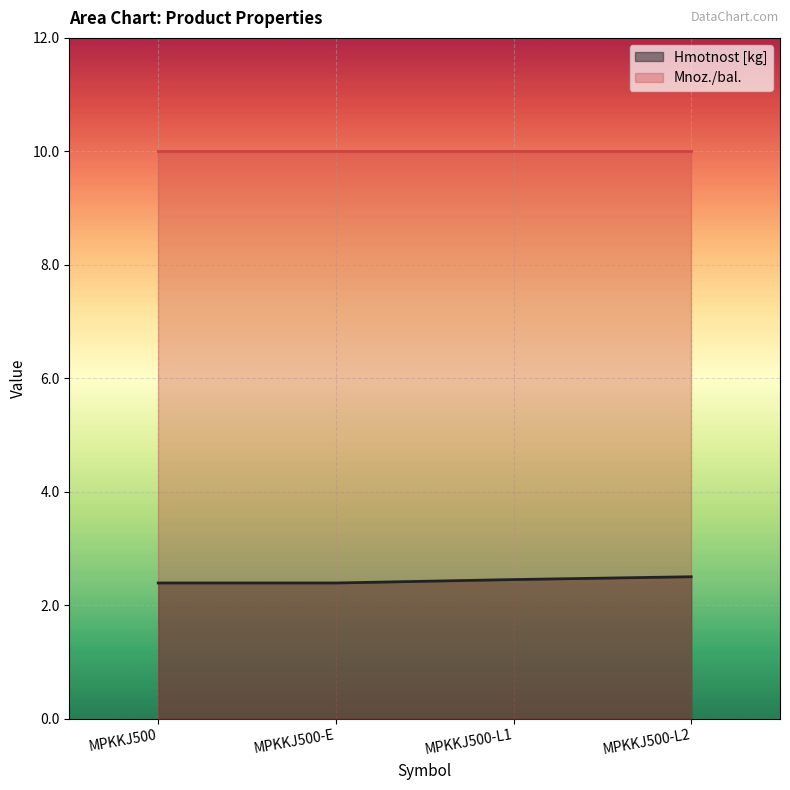

The chart shows a value of 0.6 at MPKKJ500-L2. True or false?

False